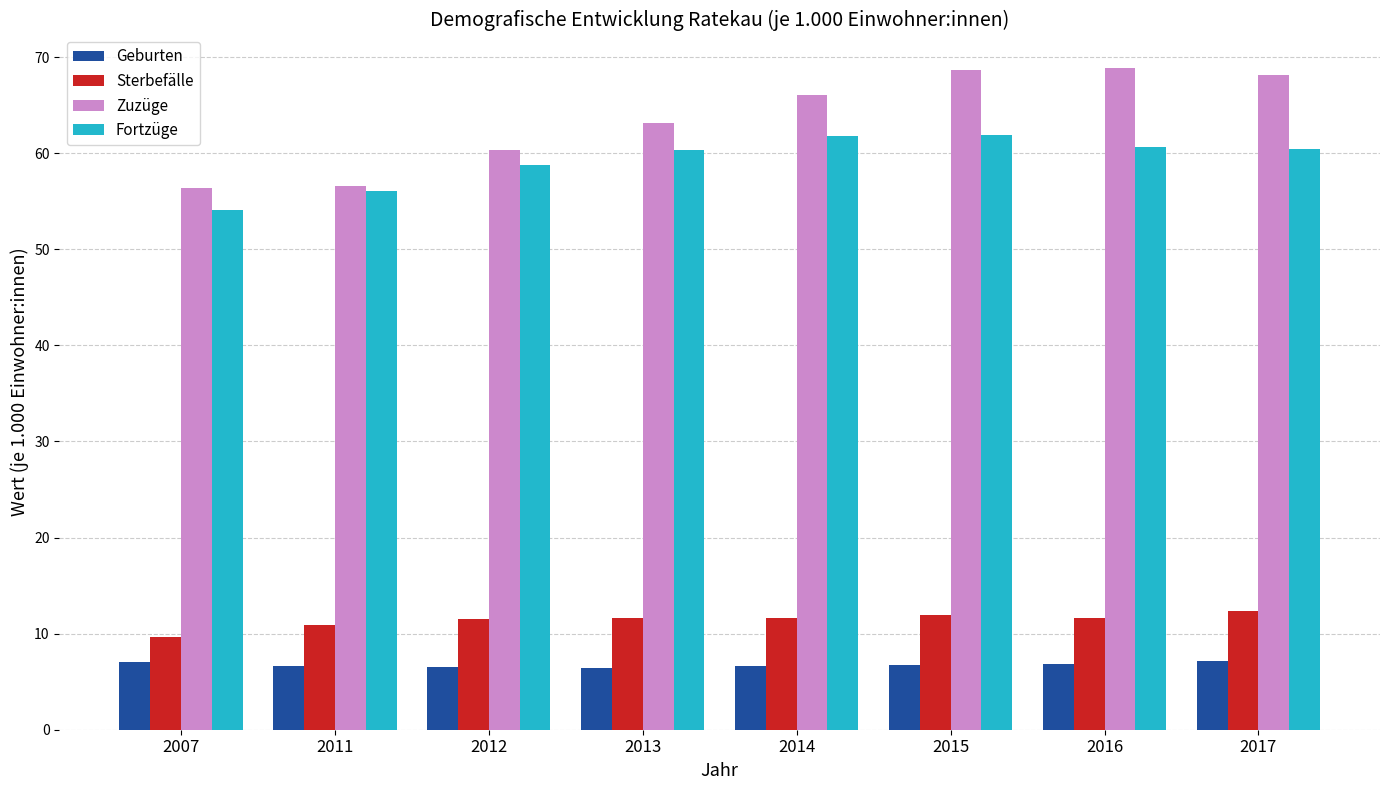

What is the value of the Sterbefälle bar at the 8th from the left?

12.4